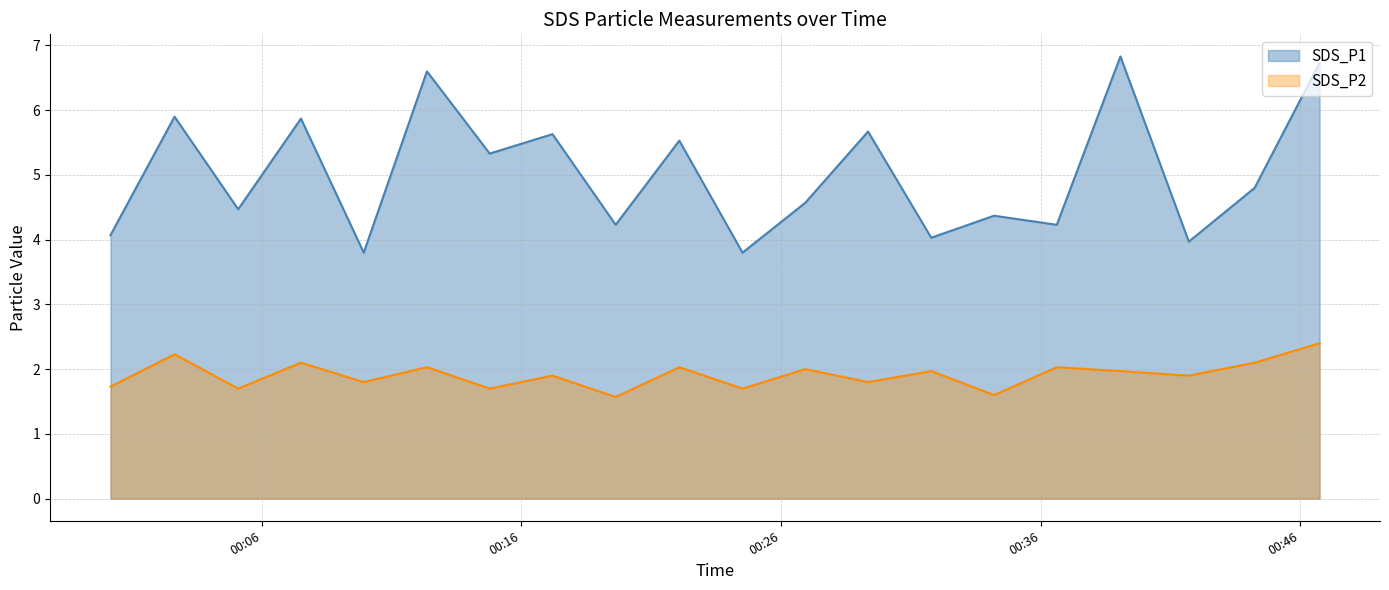

True or false: SDS_P2 and SDS_P1 intersect in this chart.

False